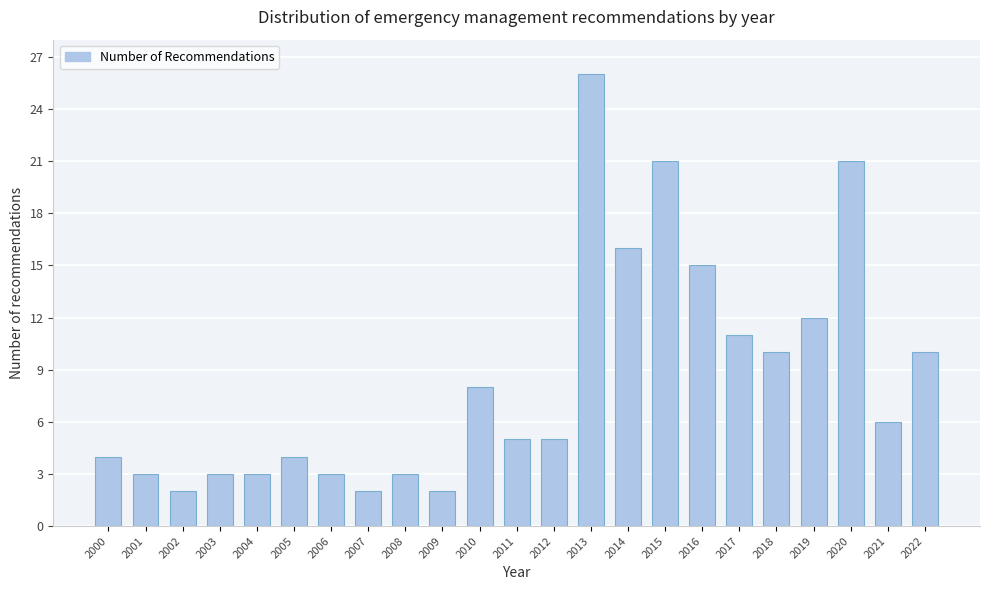

Reading left to right, list all the values displayed in this chart.

4	3	2	3	3	4	3	2	3	2	8	5	5	26	16	21	15	11	10	12	21	6	10